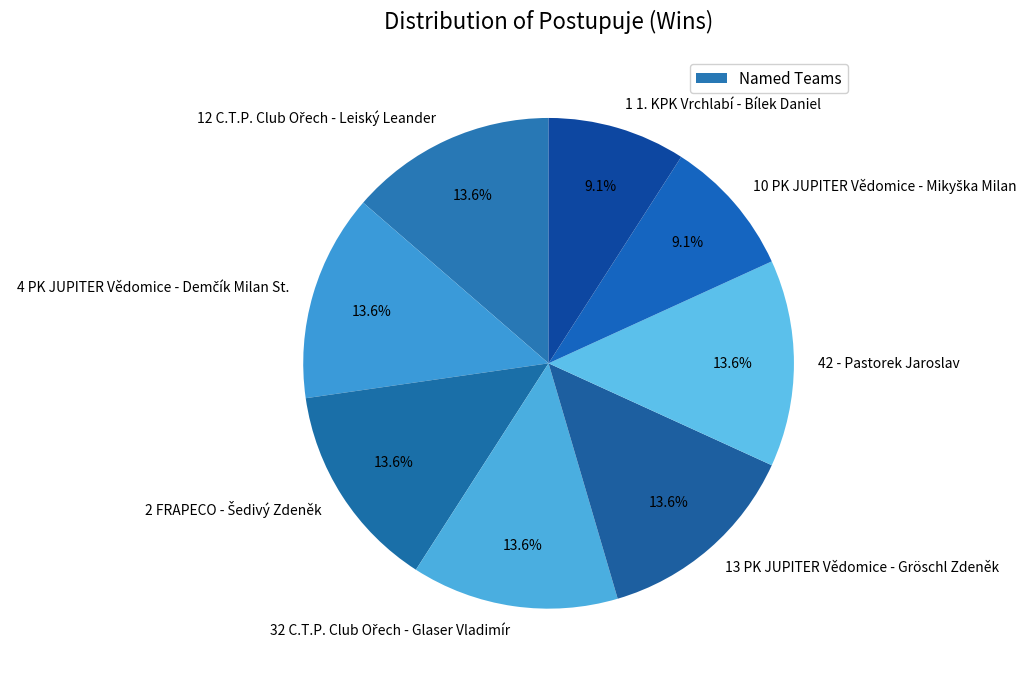

What portion of the pie excludes 42 - Pastorek Jaroslav?

86.4%